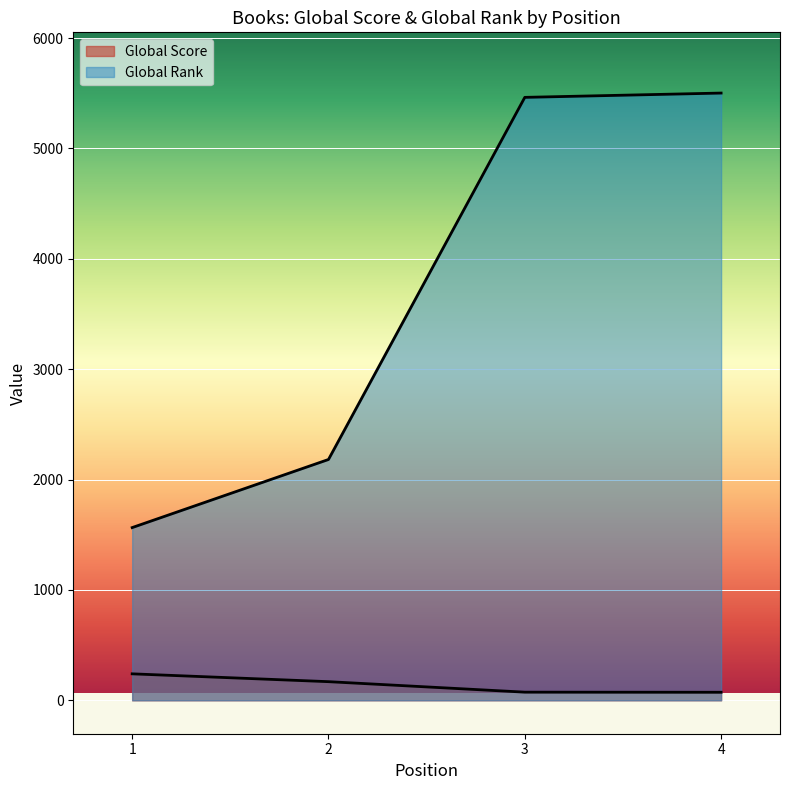

How many data points in Global Rank are less than 5463?

2